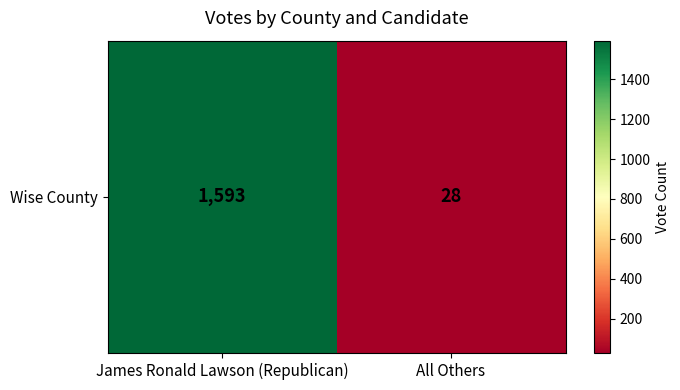

Where is the data nearest to the value 810?

All Others